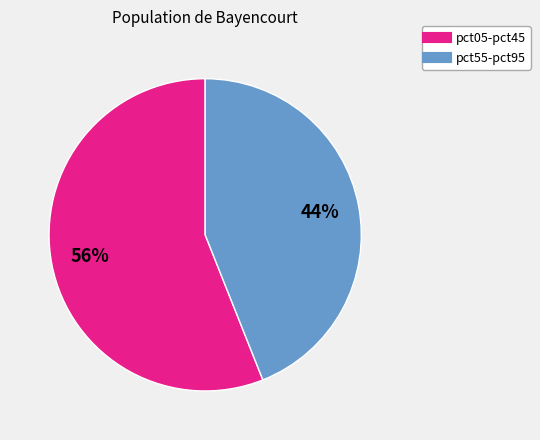

Is there a majority slice in this chart?

Yes